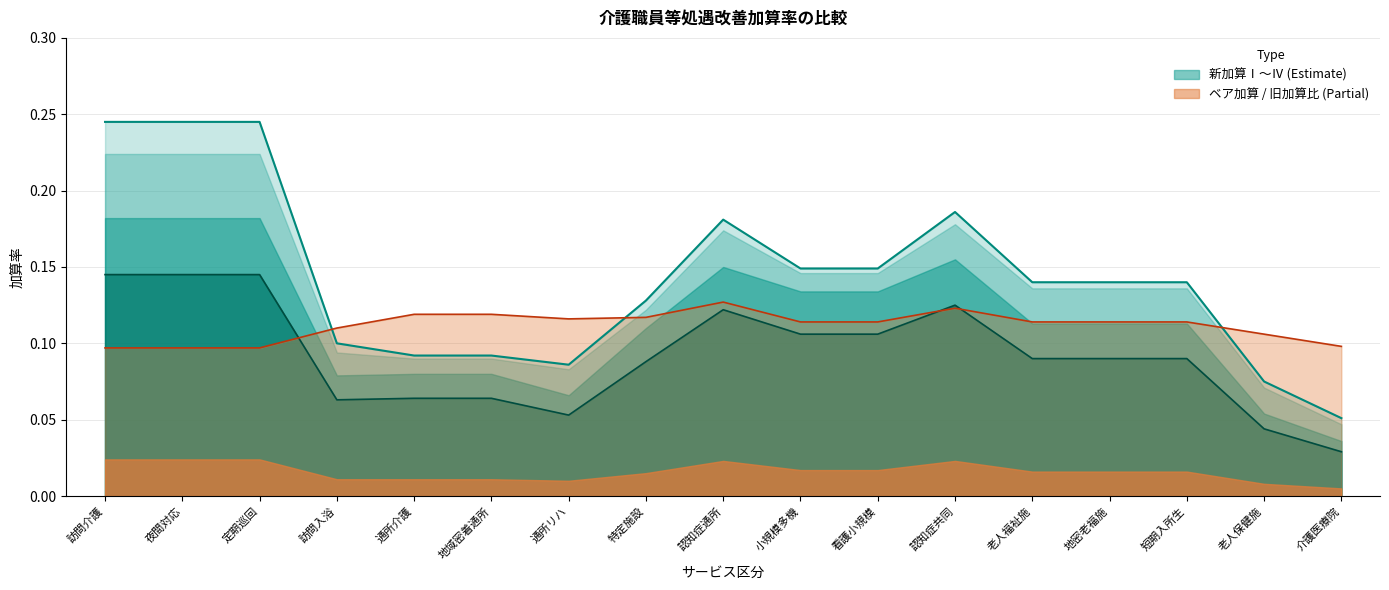

Where is the first local maximum for 旧ベースアップ等加算比?

認知症通所